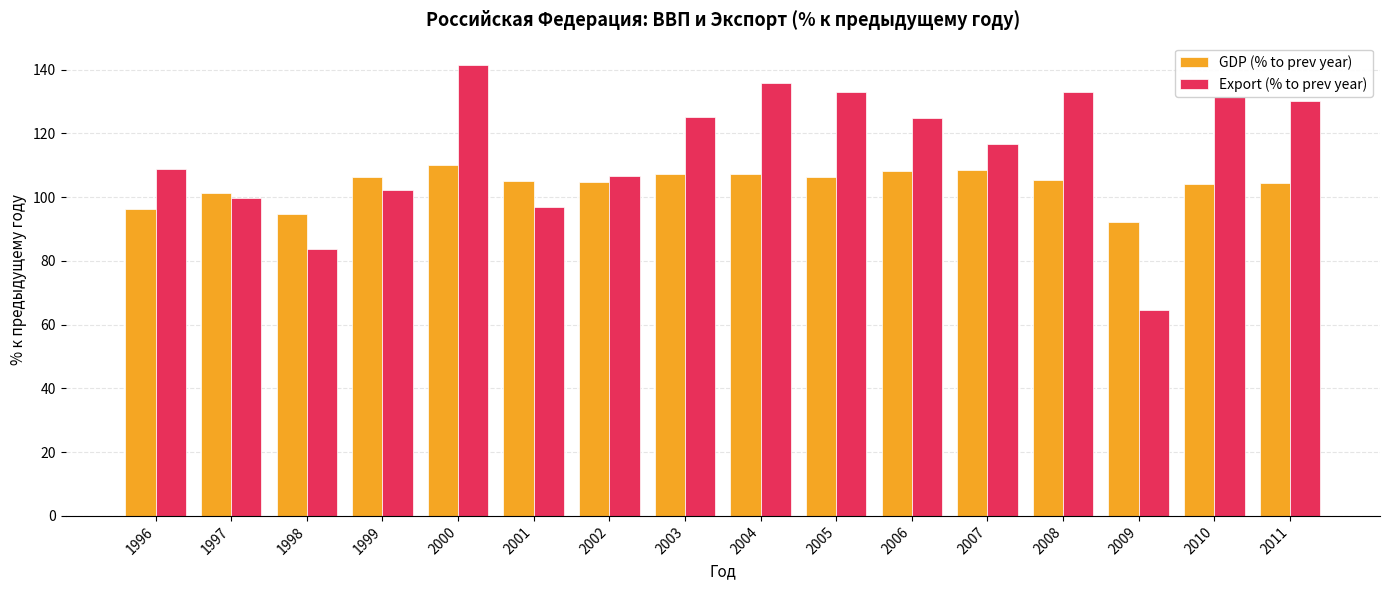

True or false: GDP (% to prev year) has a value of 105.2 at 2008.

True